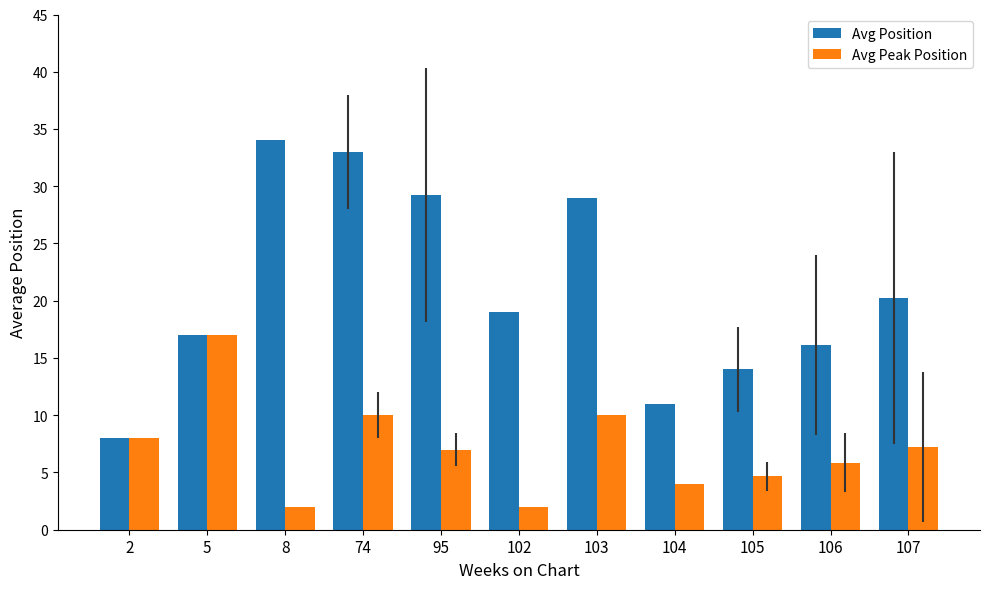

Rank the series by their average value, from lowest to highest.

Avg Peak Position, Avg Position